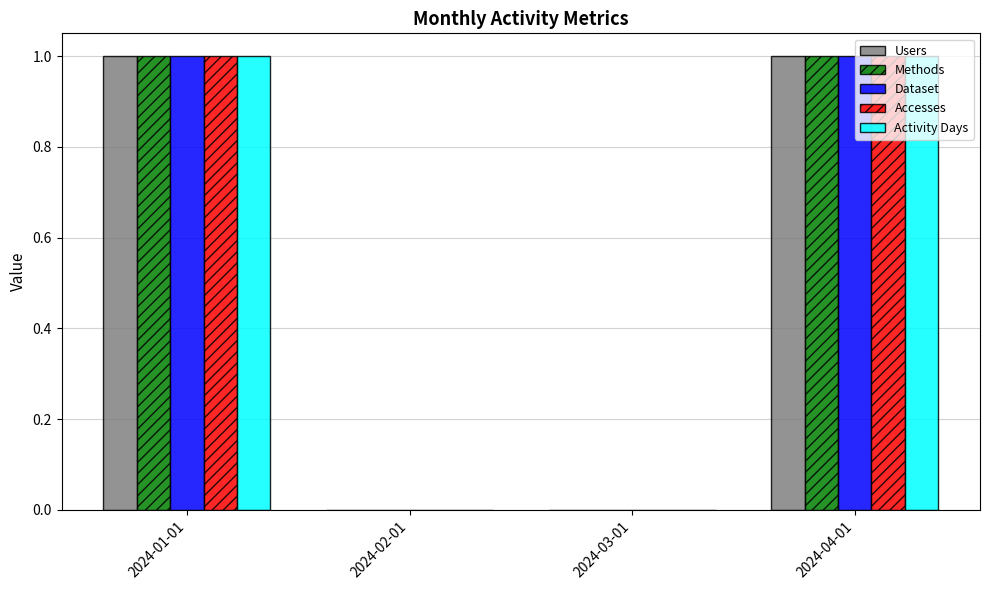

Reading left to right, list all the values displayed in this chart.

Users: 1	0	0	1
Methods: 1	0	0	1
Dataset: 1	0	0	1
Accesses: 1	0	0	1
Activity Days: 1	0	0	1